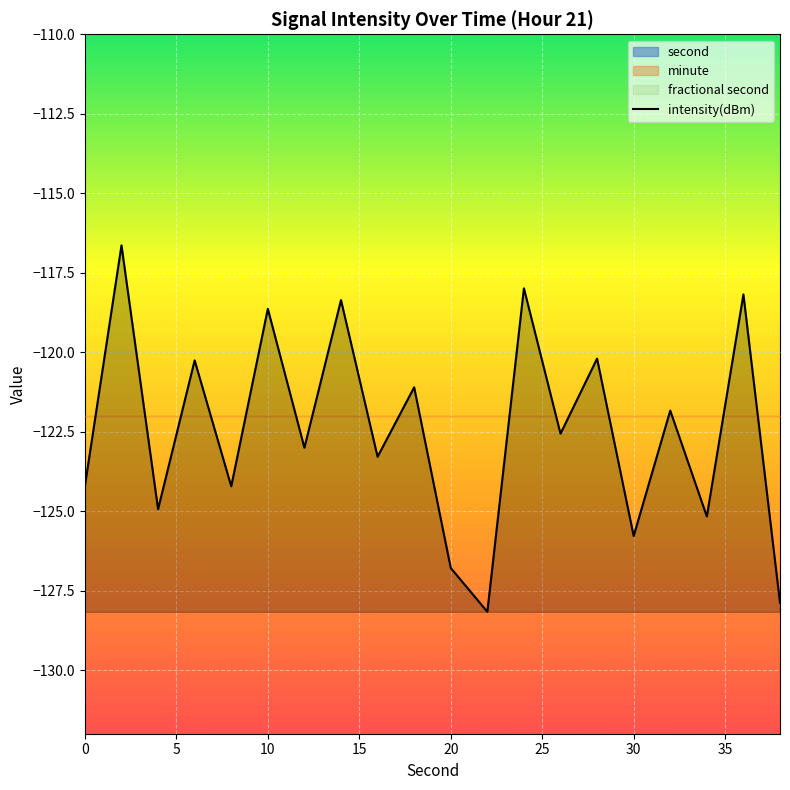

True or false: intensity(dBm) has a value of -125.8 at 30.

True